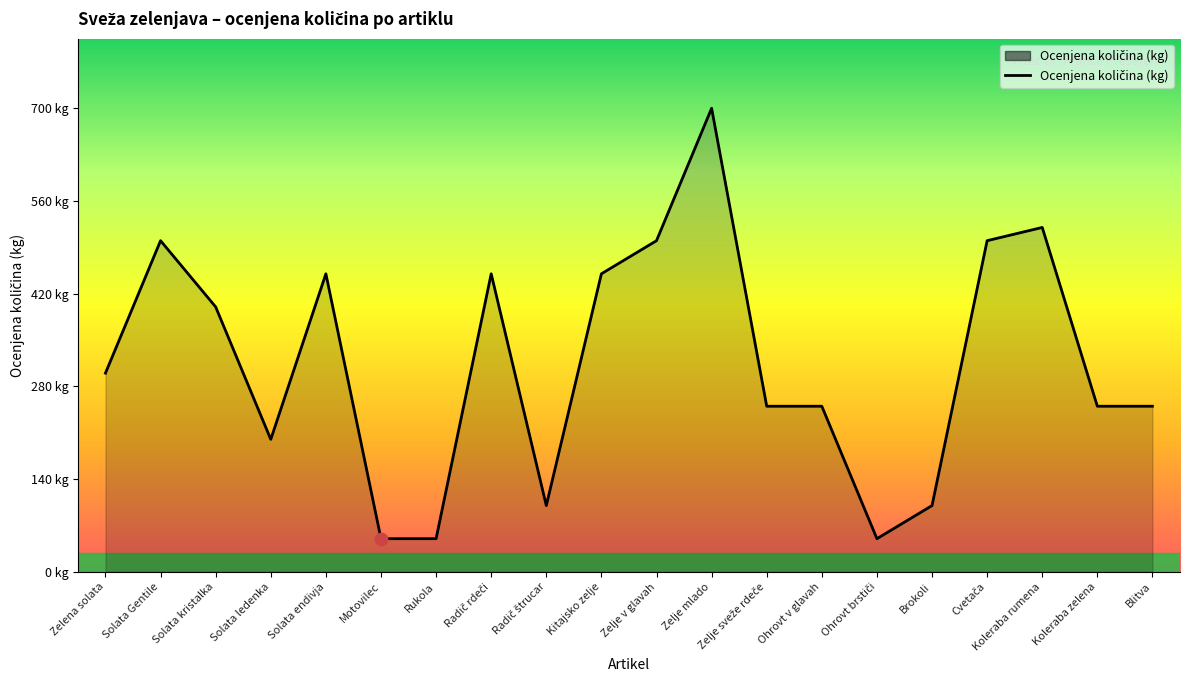

Approximately how many times larger is the value at Radič štrucar compared to Radič rdeči?

0.2